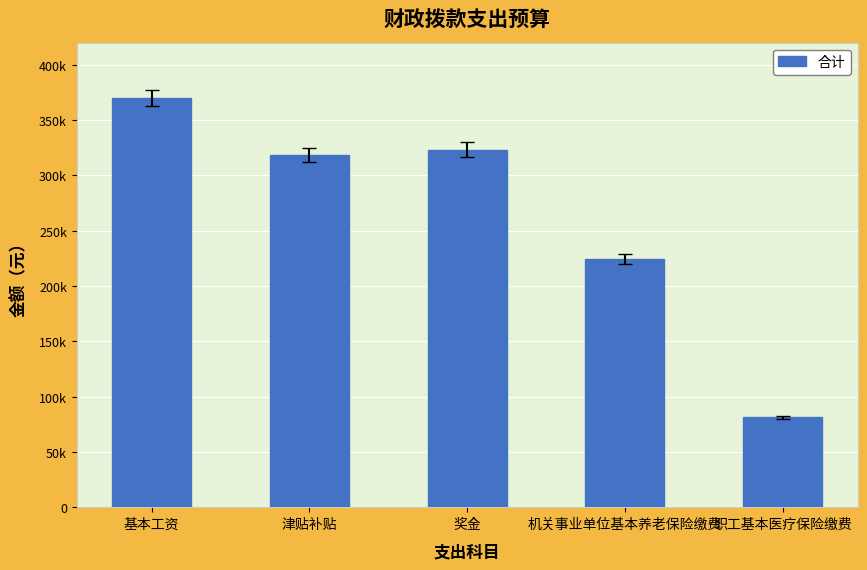

How many series are shown in this chart?

1